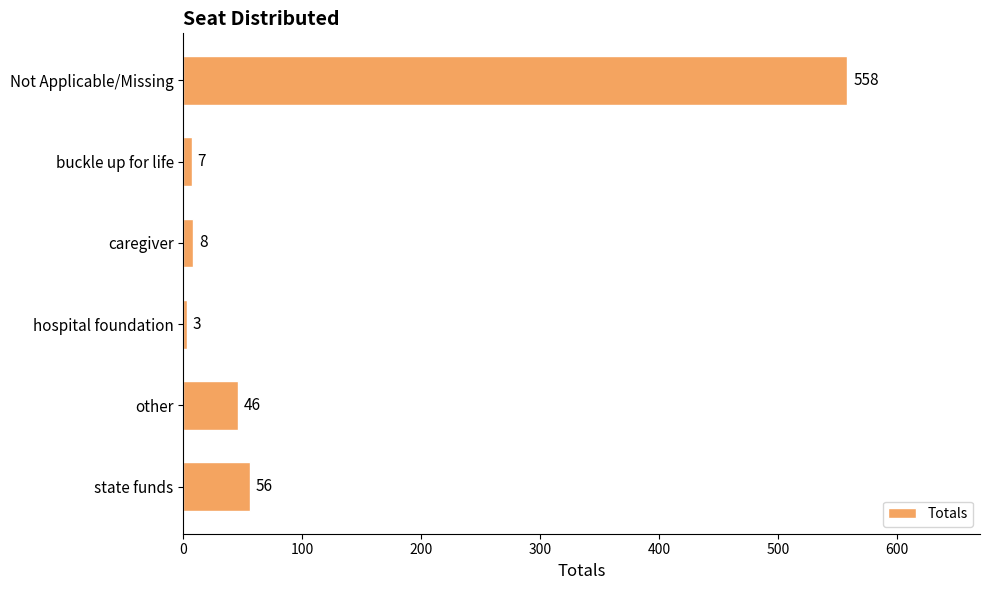

The value at caregiver is 8. True or false?

True